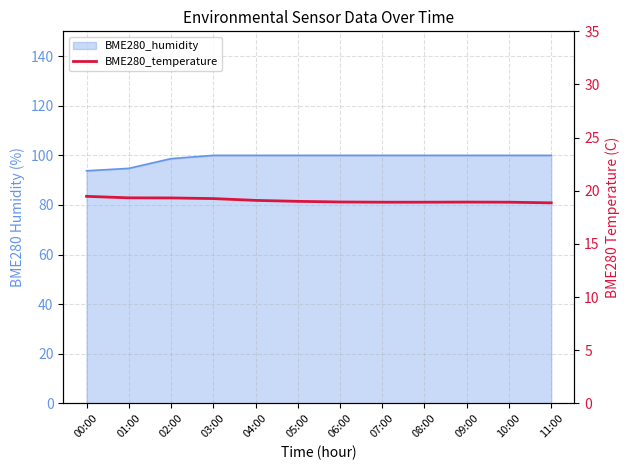

Is it true that the value at 06:00 is 33.2?

False